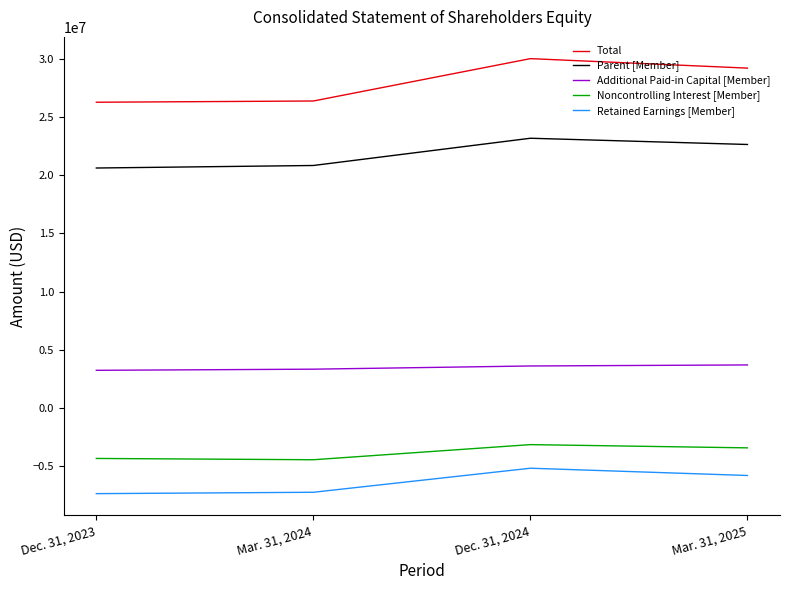

What value does the Additional Paid-in Capital [Member] series have at Mar. 31, 2025?

3694000